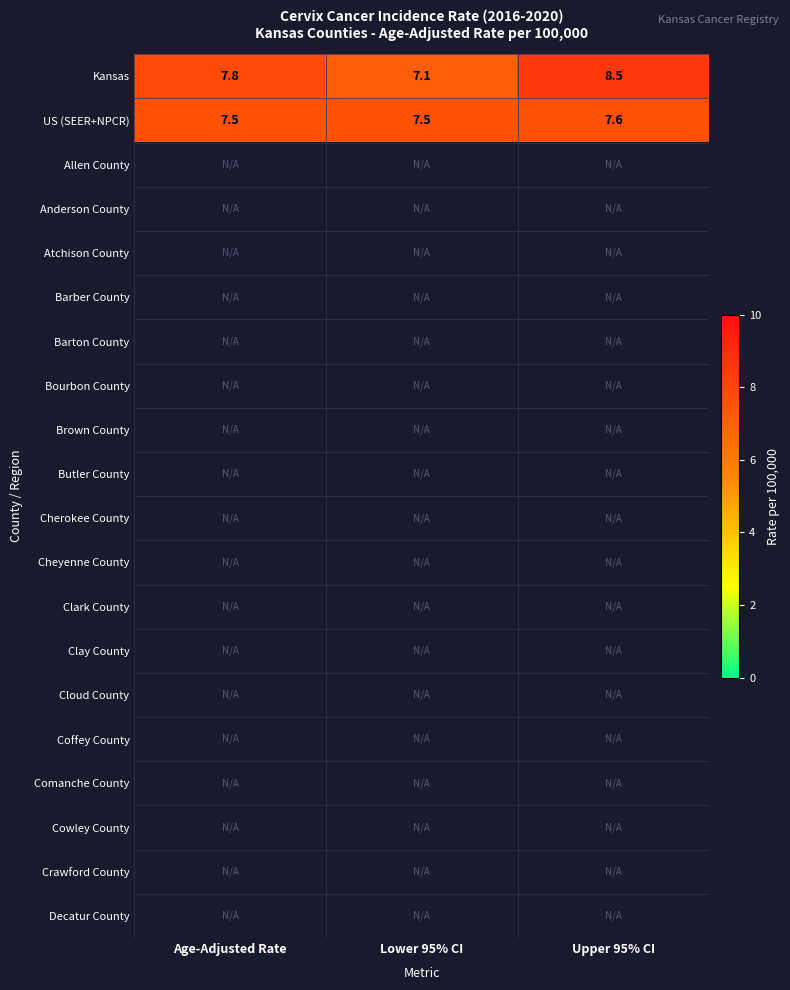

Is it true that US (SEER+NPCR) equals 7.6 at Upper 95% CI?

True